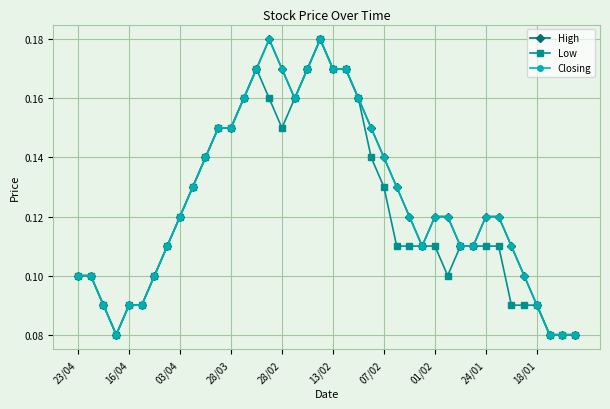

True or false: Low and High cross at least once.

False